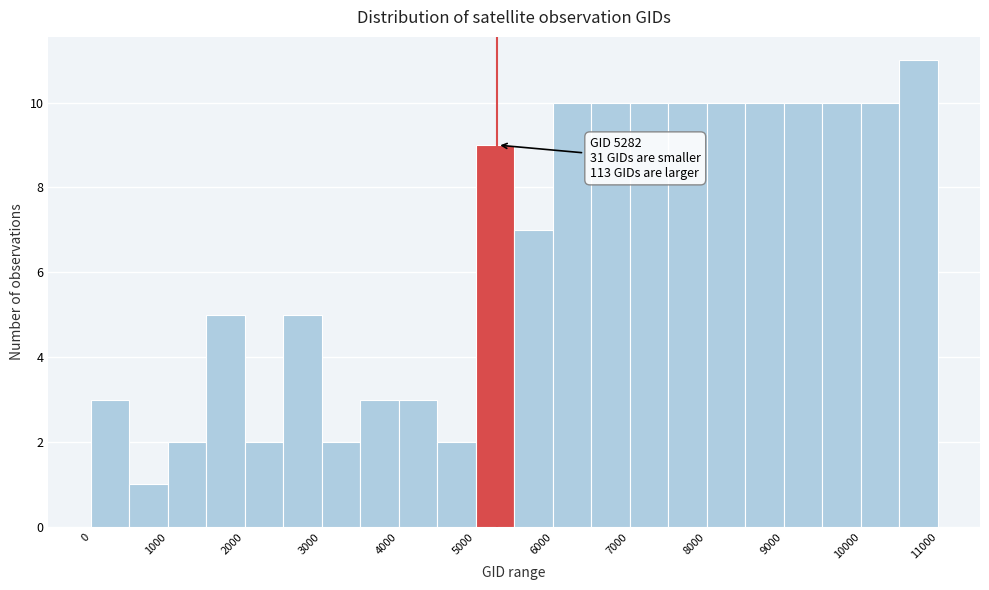

Over which range of the x-axis is the bar tallest?

10500 to 11000